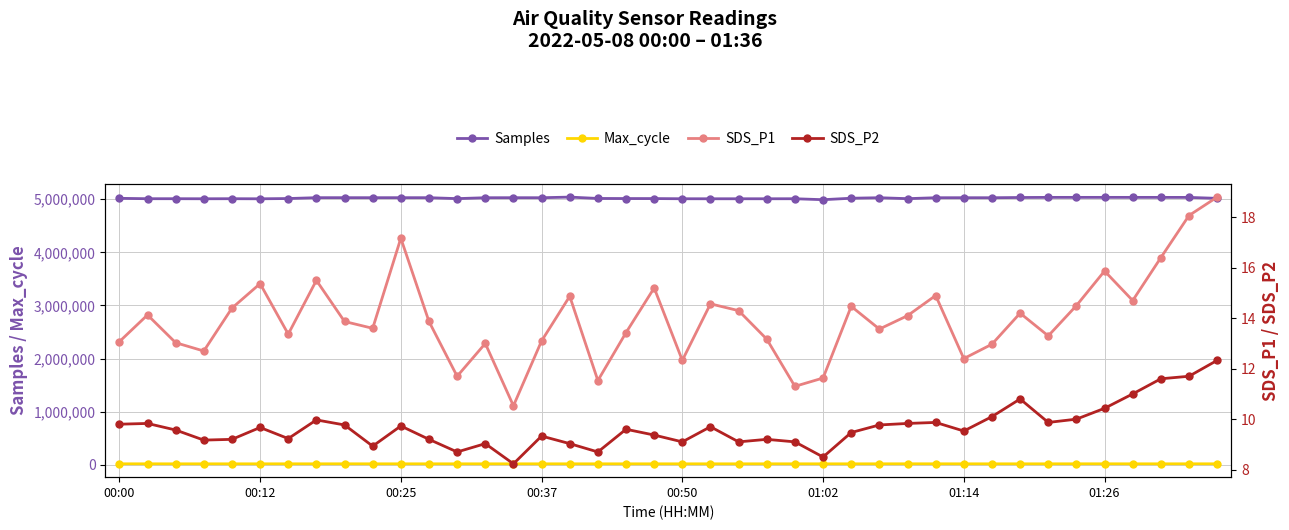

What is the value of the Max_cycle point at the 29th from the left?

20697.0